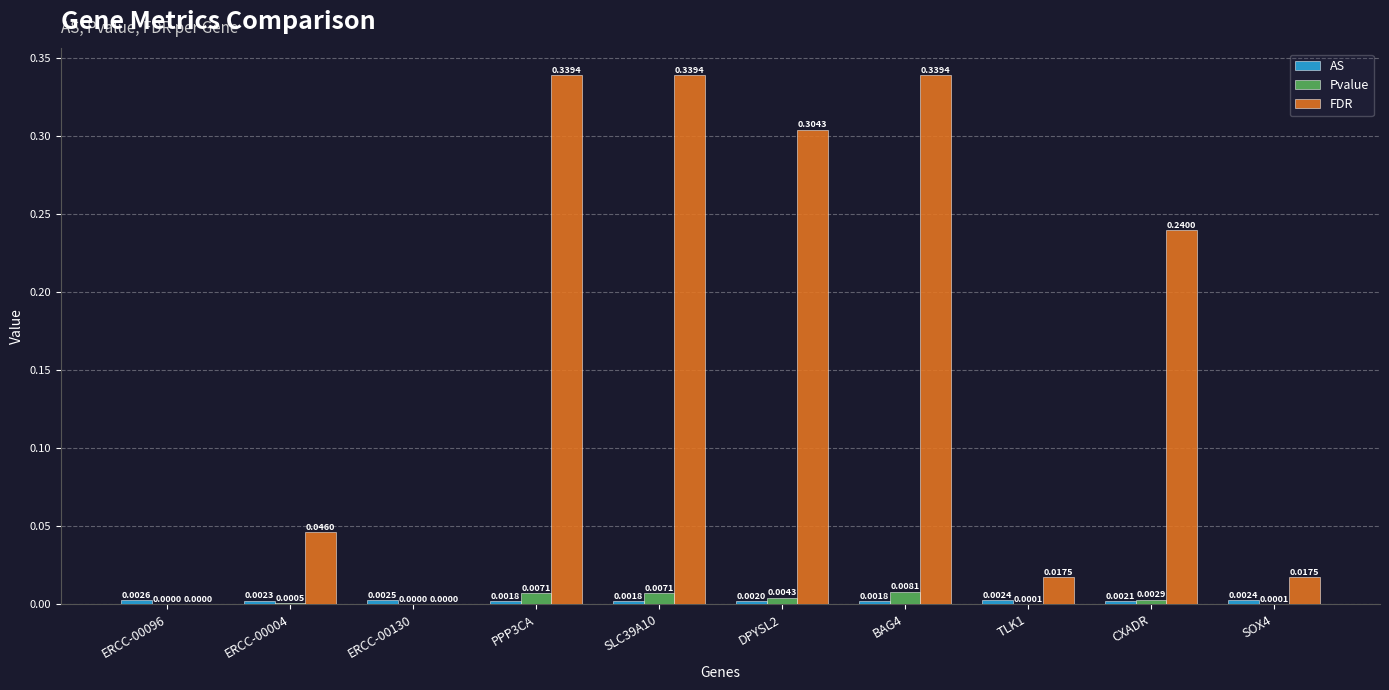

Which series has the largest total across all categories?

FDR